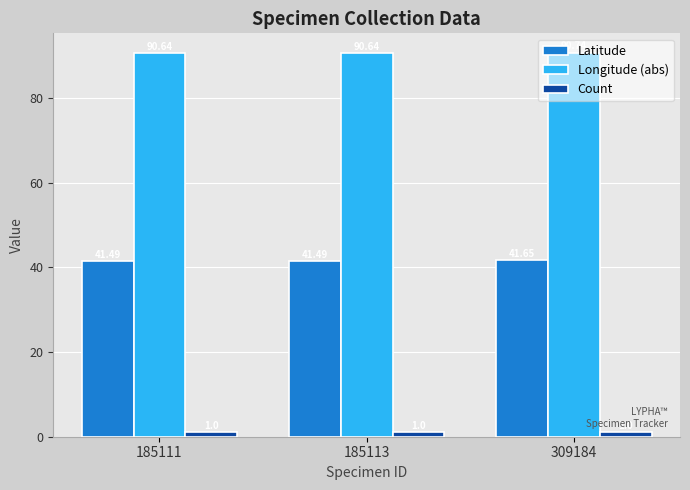

Is the value of Latitude at 309184 greater than the value of Count at 309184?

Yes